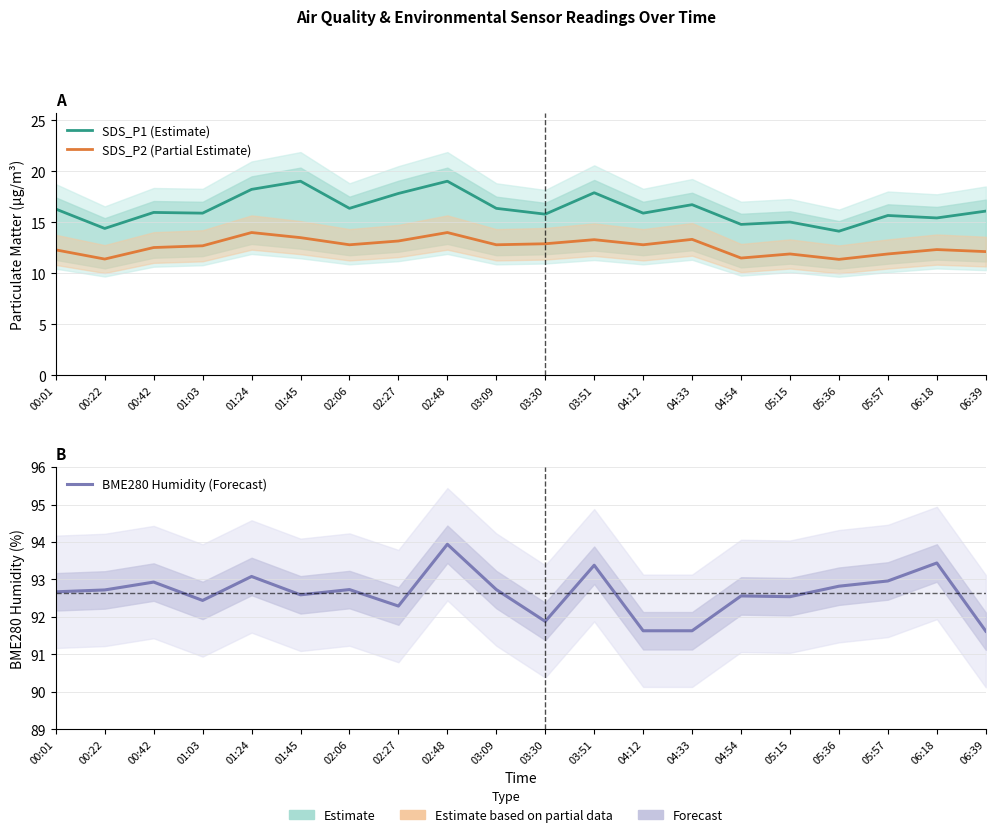

What are all the series names shown in the legend?

SDS_P1 (Estimate), SDS_P2 (Partial Estimate), BME280 Humidity (Forecast)